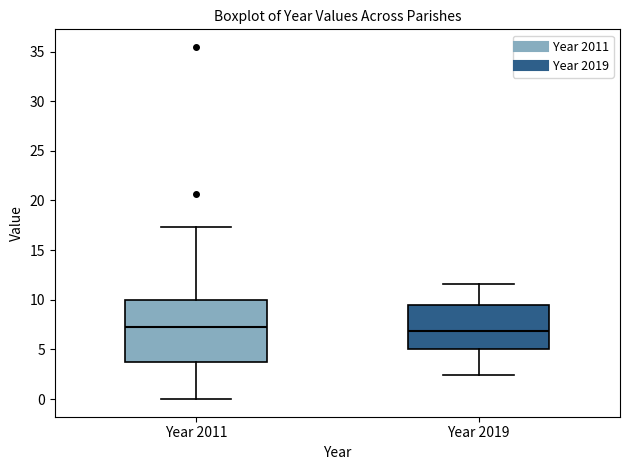

Reading left to right, read every box against the y-axis: the position of its median line, the range the box covers, and the ends of its whiskers. The values are not printed on the chart, so give them approximately, as read against the axis.

Year 2011: median 7.0, box 3.5 to 10.0, whiskers 0.0 to 17.5
Year 2019: median 7.0, box 5.0 to 9.5, whiskers 2.5 to 11.5